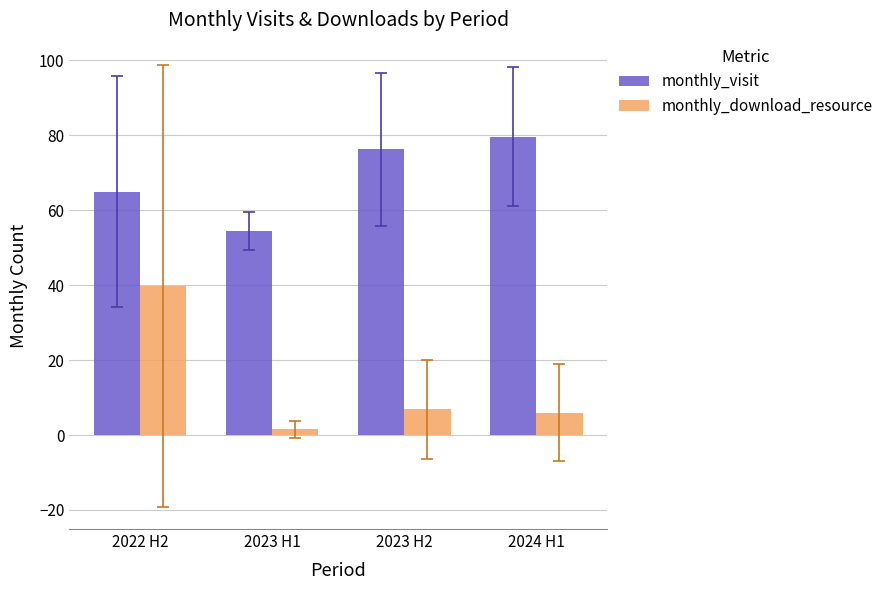

What is the average value of the monthly_download_resource series?

13.5